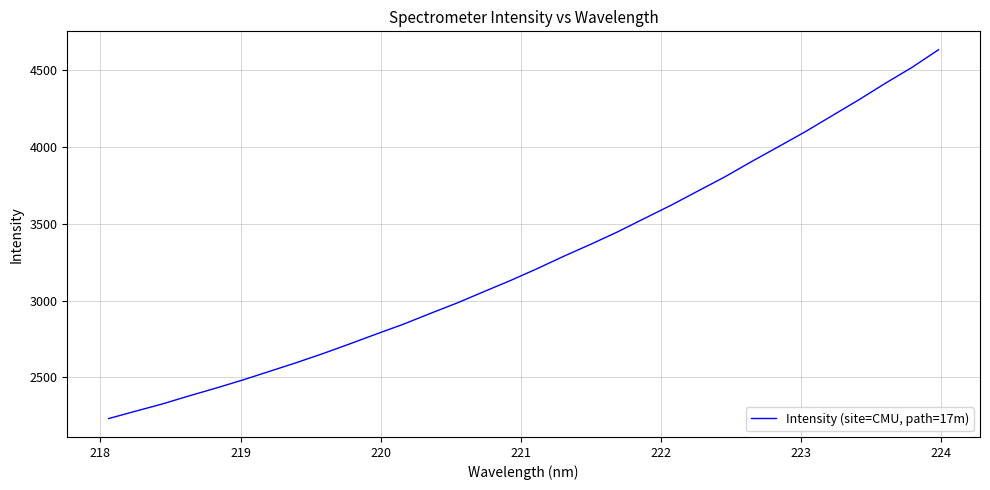

What is the greatest value displayed?

4634.3